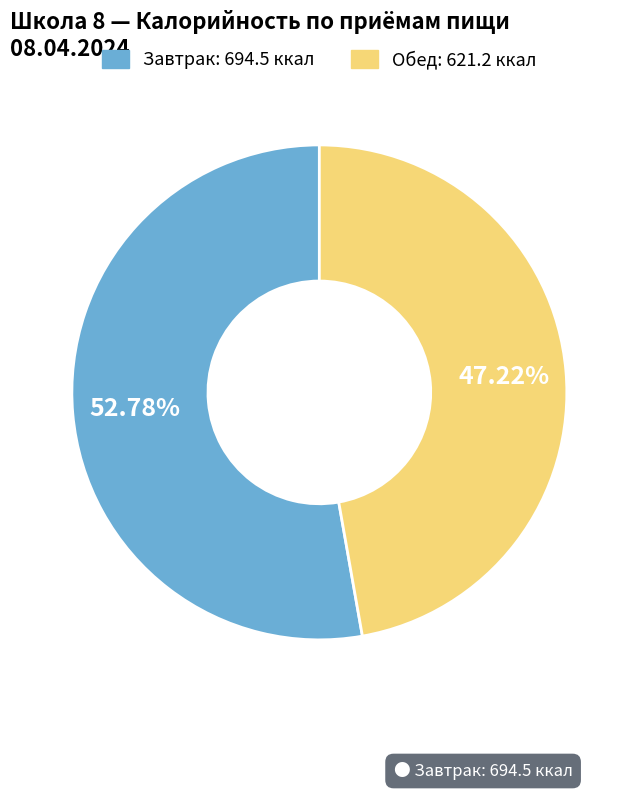

Is the sum of Завтрак and Обед greater than half?

Yes